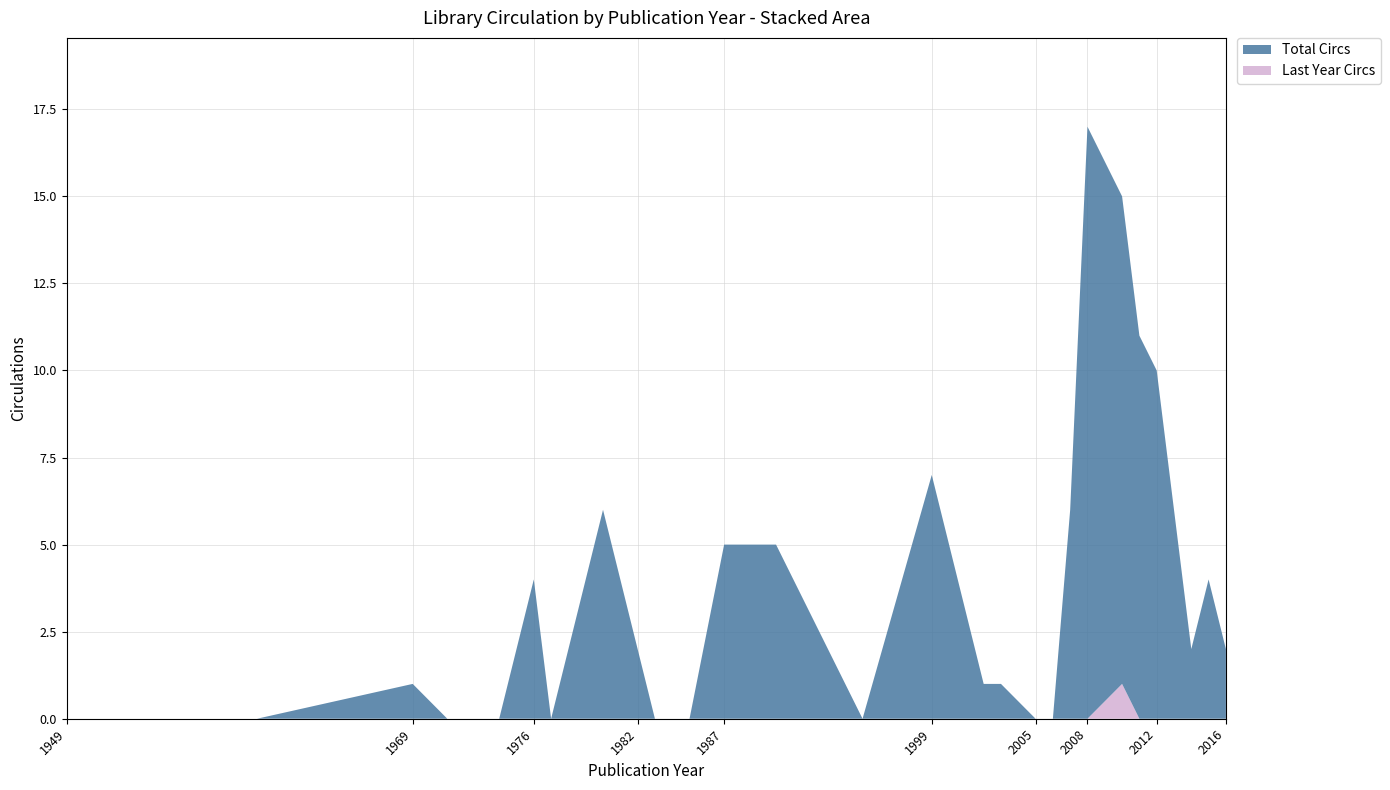

Reading right to left, extract all data points from this chart.

Total Circs: 2	4	2	10	11	15	17	6	0	0	1	1	7	0	5	5	0	0	2	6	0	4	0	0	1	0	0	0
Last Year Circs: 0	0	0	0	0	1	0	0	0	0	0	0	0	0	0	0	0	0	0	0	0	0	0	0	0	0	0	0